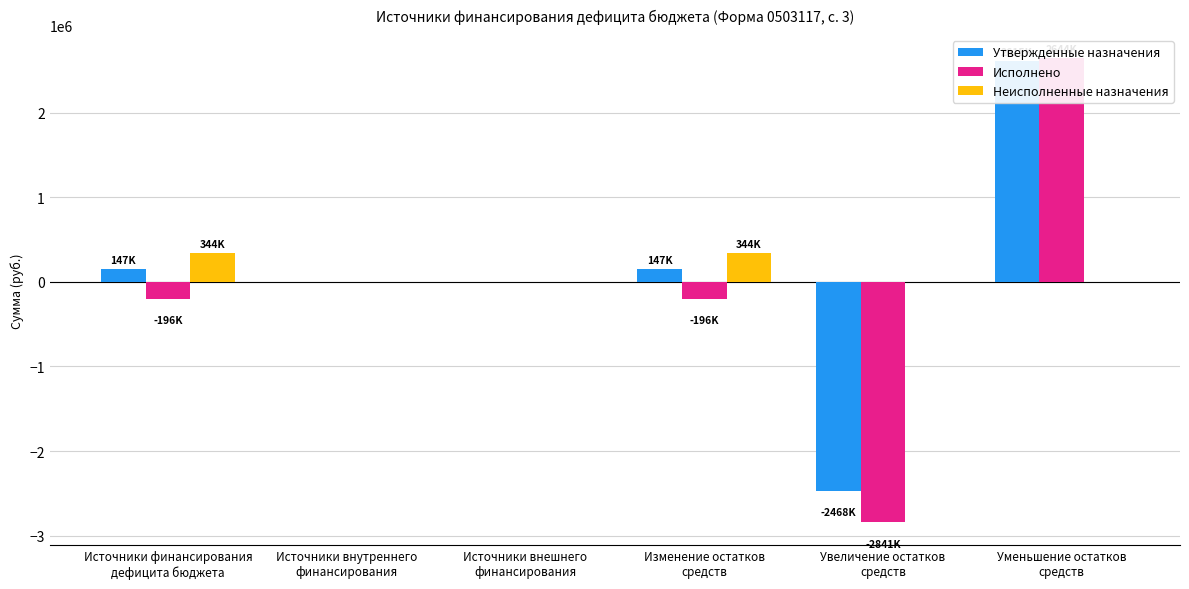

What position from the right is Источники финансирования
дефицита бюджета?

6